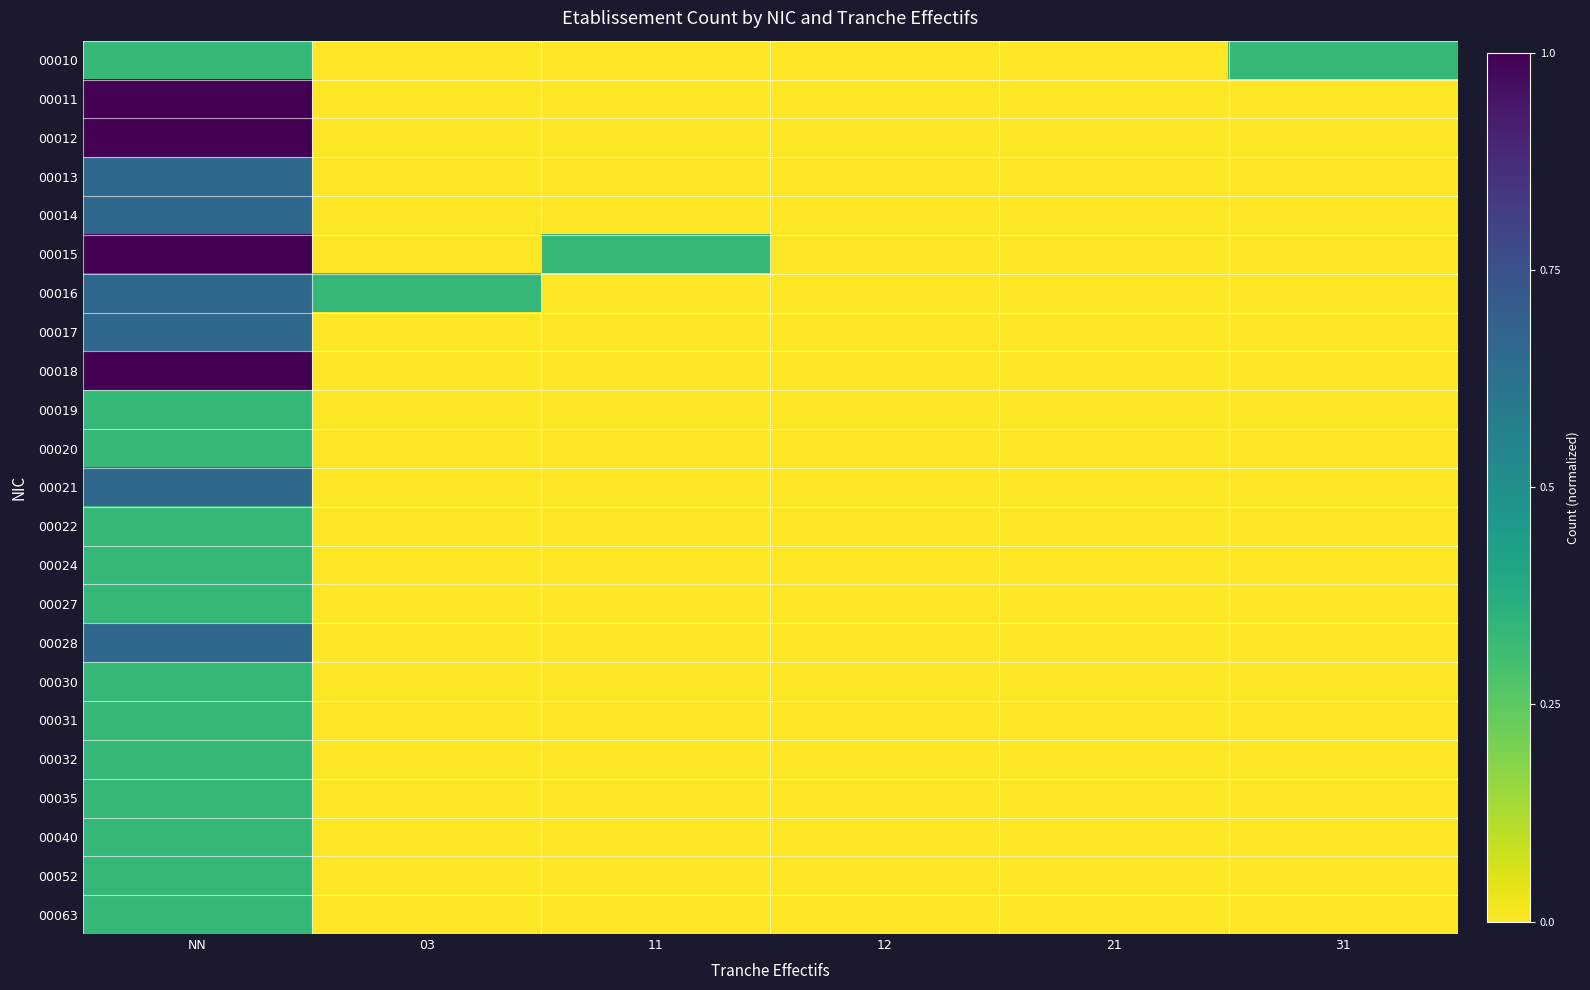

Reading left to right, transcribe all the data shown in this chart.

00010: NN=0.3	03=0.0	11=0.0	12=0.0	21=0.0	31=0.3
00011: NN=1.0	03=0.0	11=0.0	12=0.0	21=0.0	31=0.0
00012: NN=1.0	03=0.0	11=0.0	12=0.0	21=0.0	31=0.0
00013: NN=0.7	03=0.0	11=0.0	12=0.0	21=0.0	31=0.0
00014: NN=0.7	03=0.0	11=0.0	12=0.0	21=0.0	31=0.0
00015: NN=1.0	03=0.0	11=0.3	12=0.0	21=0.0	31=0.0
00016: NN=0.7	03=0.3	11=0.0	12=0.0	21=0.0	31=0.0
00017: NN=0.7	03=0.0	11=0.0	12=0.0	21=0.0	31=0.0
00018: NN=1.0	03=0.0	11=0.0	12=0.0	21=0.0	31=0.0
00019: NN=0.3	03=0.0	11=0.0	12=0.0	21=0.0	31=0.0
00020: NN=0.3	03=0.0	11=0.0	12=0.0	21=0.0	31=0.0
00021: NN=0.7	03=0.0	11=0.0	12=0.0	21=0.0	31=0.0
00022: NN=0.3	03=0.0	11=0.0	12=0.0	21=0.0	31=0.0
00024: NN=0.3	03=0.0	11=0.0	12=0.0	21=0.0	31=0.0
00027: NN=0.3	03=0.0	11=0.0	12=0.0	21=0.0	31=0.0
00028: NN=0.7	03=0.0	11=0.0	12=0.0	21=0.0	31=0.0
00030: NN=0.3	03=0.0	11=0.0	12=0.0	21=0.0	31=0.0
00031: NN=0.3	03=0.0	11=0.0	12=0.0	21=0.0	31=0.0
00032: NN=0.3	03=0.0	11=0.0	12=0.0	21=0.0	31=0.0
00035: NN=0.3	03=0.0	11=0.0	12=0.0	21=0.0	31=0.0
00040: NN=0.3	03=0.0	11=0.0	12=0.0	21=0.0	31=0.0
00052: NN=0.3	03=0.0	11=0.0	12=0.0	21=0.0	31=0.0
00063: NN=0.3	03=0.0	11=0.0	12=0.0	21=0.0	31=0.0